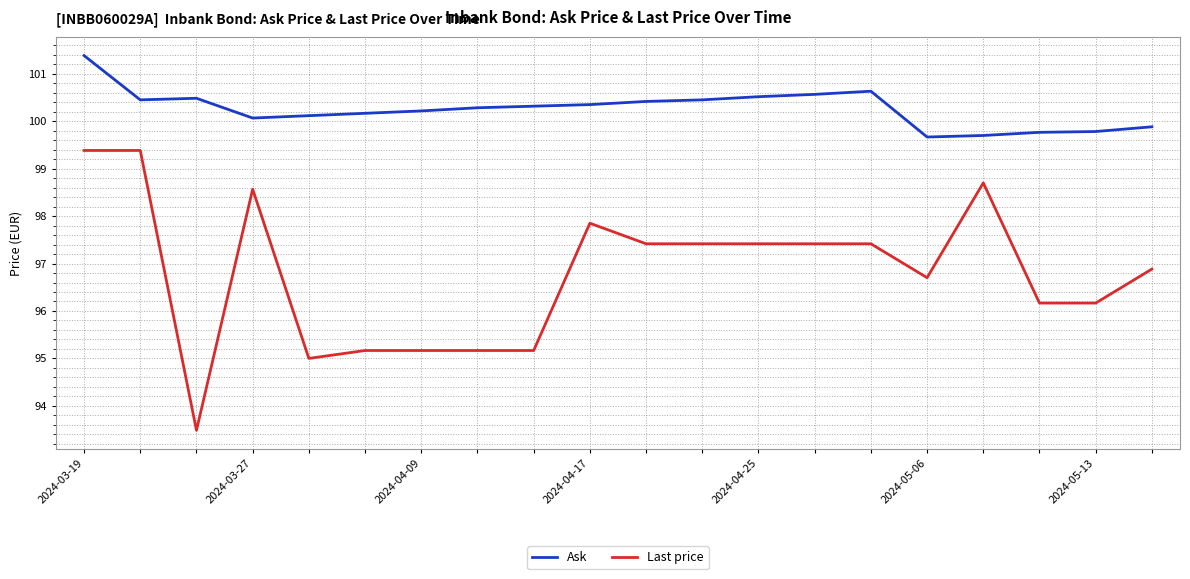

True or false: Ask and Last price intersect in this chart.

False